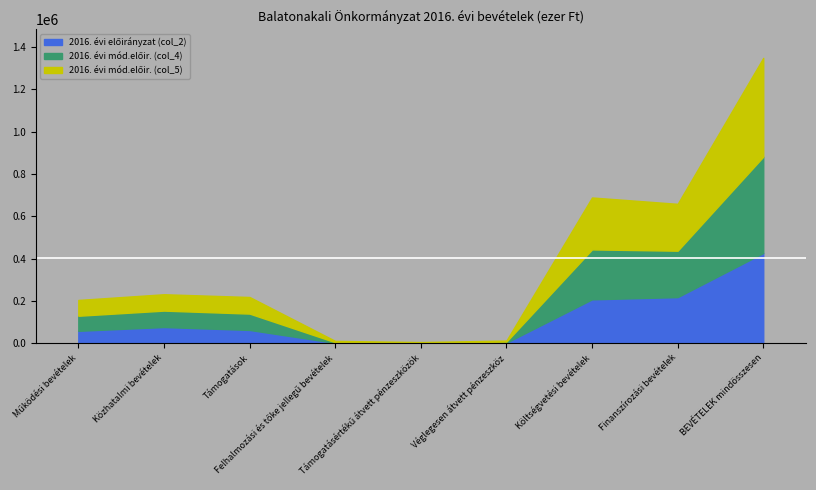

How many data points does each series have?

9